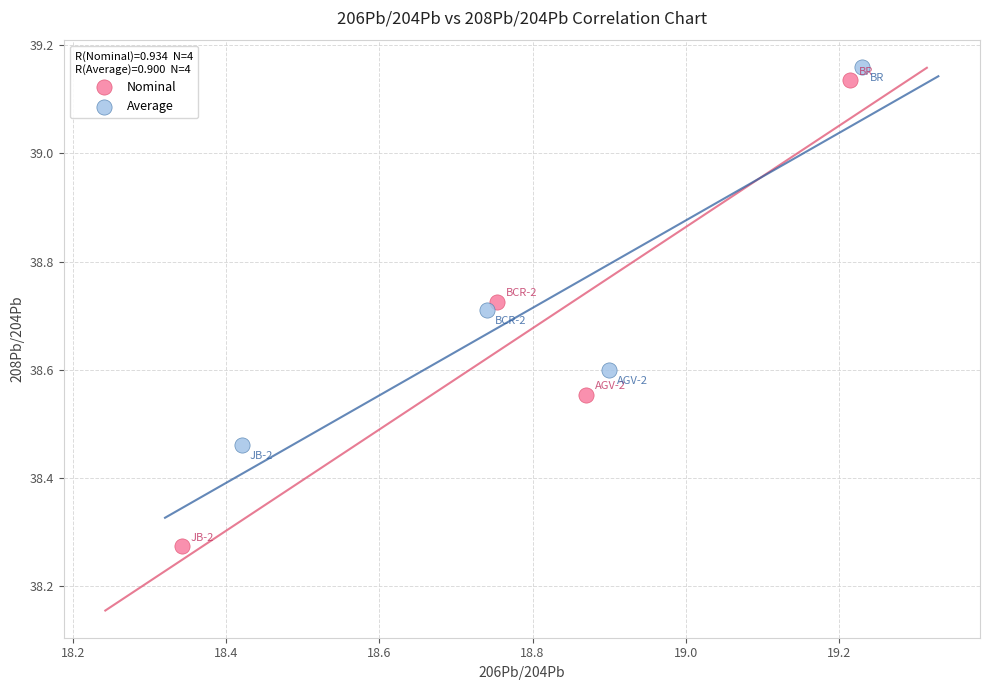

Which series contains the lowest Y value?

Nominal